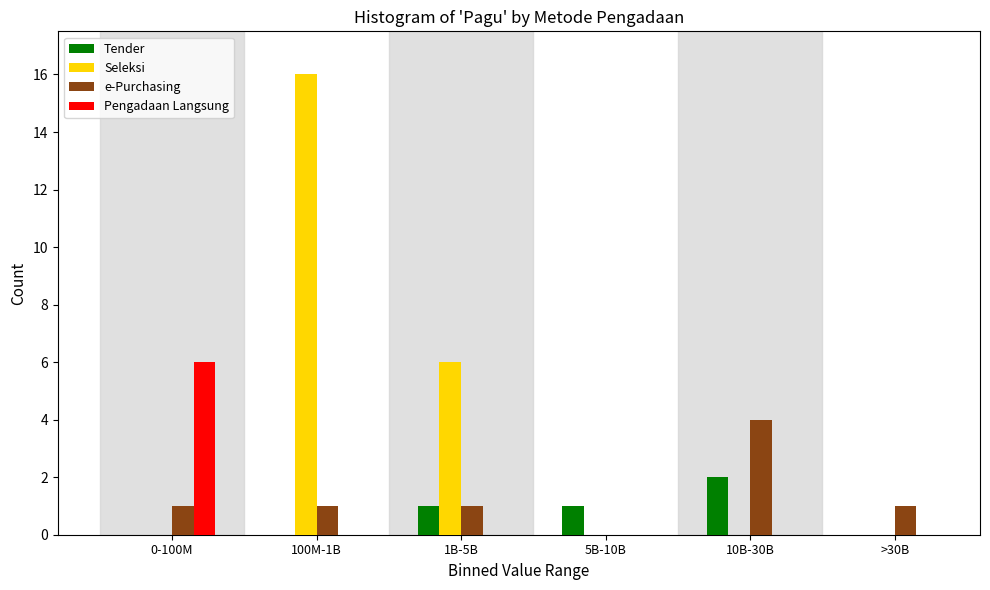

Reading right to left, list all the values displayed in this chart.

Tender: >30B=0	10B-30B=2	5B-10B=1	1B-5B=1	100M-1B=0	0-100M=0
Seleksi: >30B=0	10B-30B=0	5B-10B=0	1B-5B=6	100M-1B=16	0-100M=0
e-Purchasing: >30B=1	10B-30B=4	5B-10B=0	1B-5B=1	100M-1B=1	0-100M=1
Pengadaan Langsung: >30B=0	10B-30B=0	5B-10B=0	1B-5B=0	100M-1B=0	0-100M=6